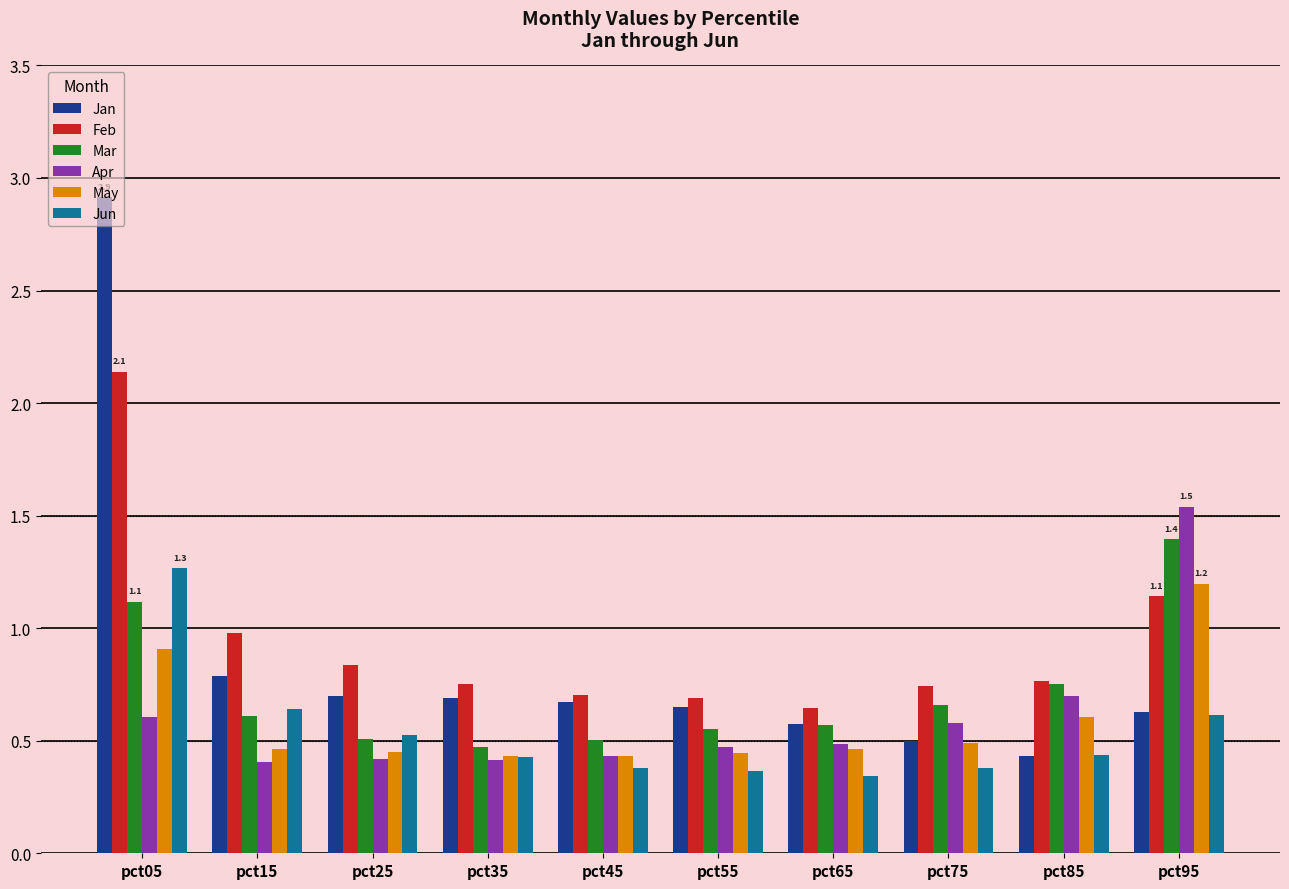

At which category is the sum across all series the highest?

pct05